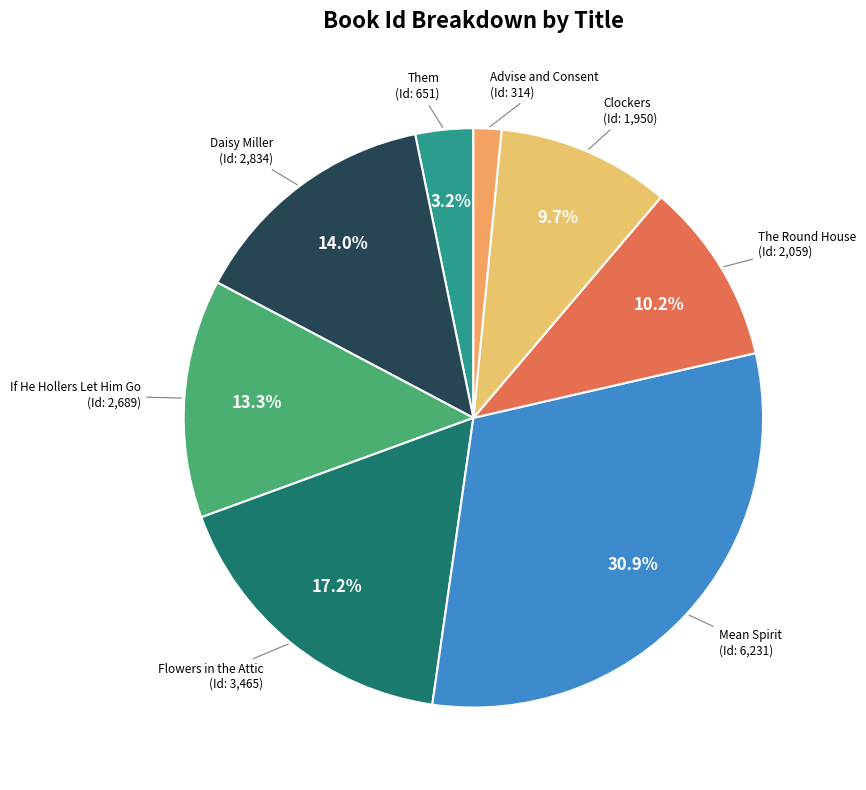

Rank the categories by value from lowest to highest.

Advise and Consent, Them, Clockers, The Round House, If He Hollers Let Him Go, Daisy Miller, Flowers in the Attic, Mean Spirit